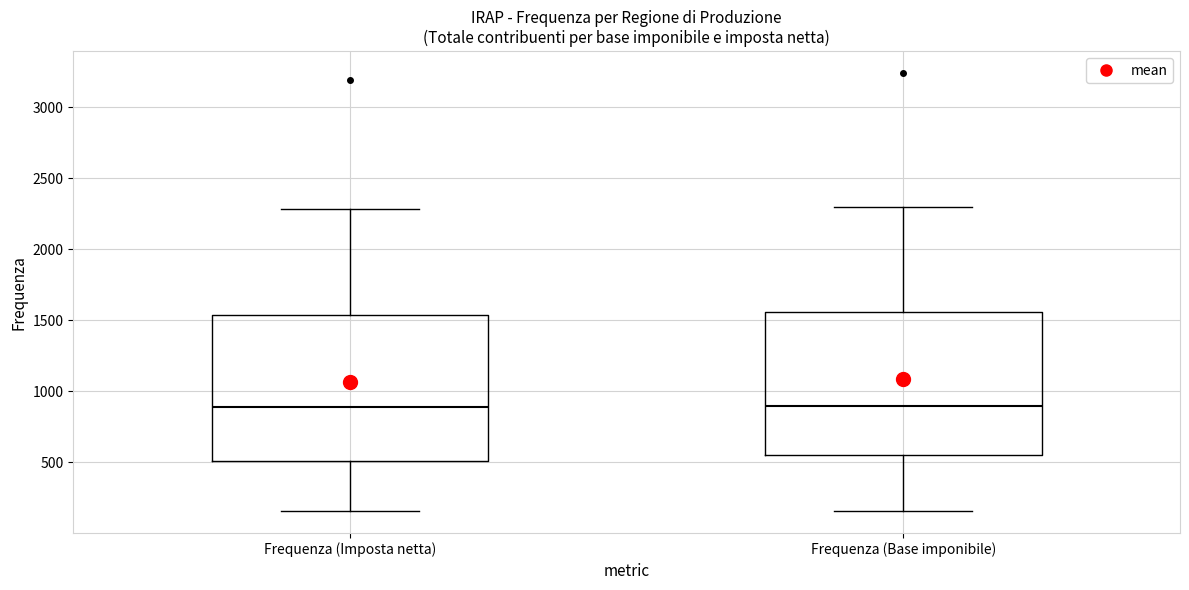

Reading left to right, transcribe this box plot: for each box, give where its median line is, the range the box spans, and where its two whiskers end, as read against the y-axis. The values are not printed on the chart, so give them approximately, as read against the axis.

Frequenza (Imposta netta): median 900, box 500 to 1550, whiskers 150 to 2300
Frequenza (Base imponibile): median 900, box 550 to 1550, whiskers 150 to 2300